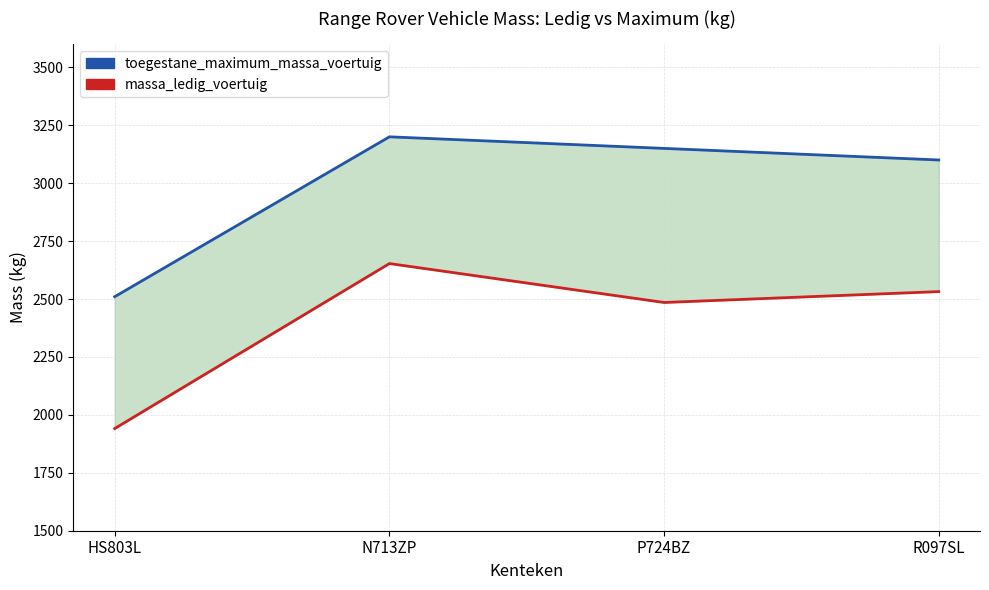

Does the chart display data point markers on the line(s)?

No